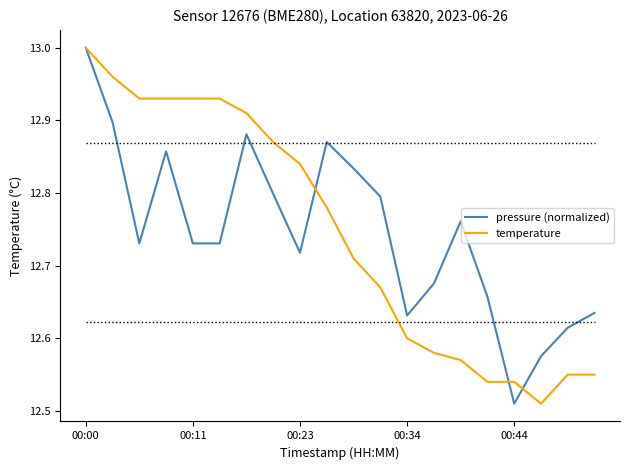

The temperature series shows 4.2 at 00:44. True or false?

False